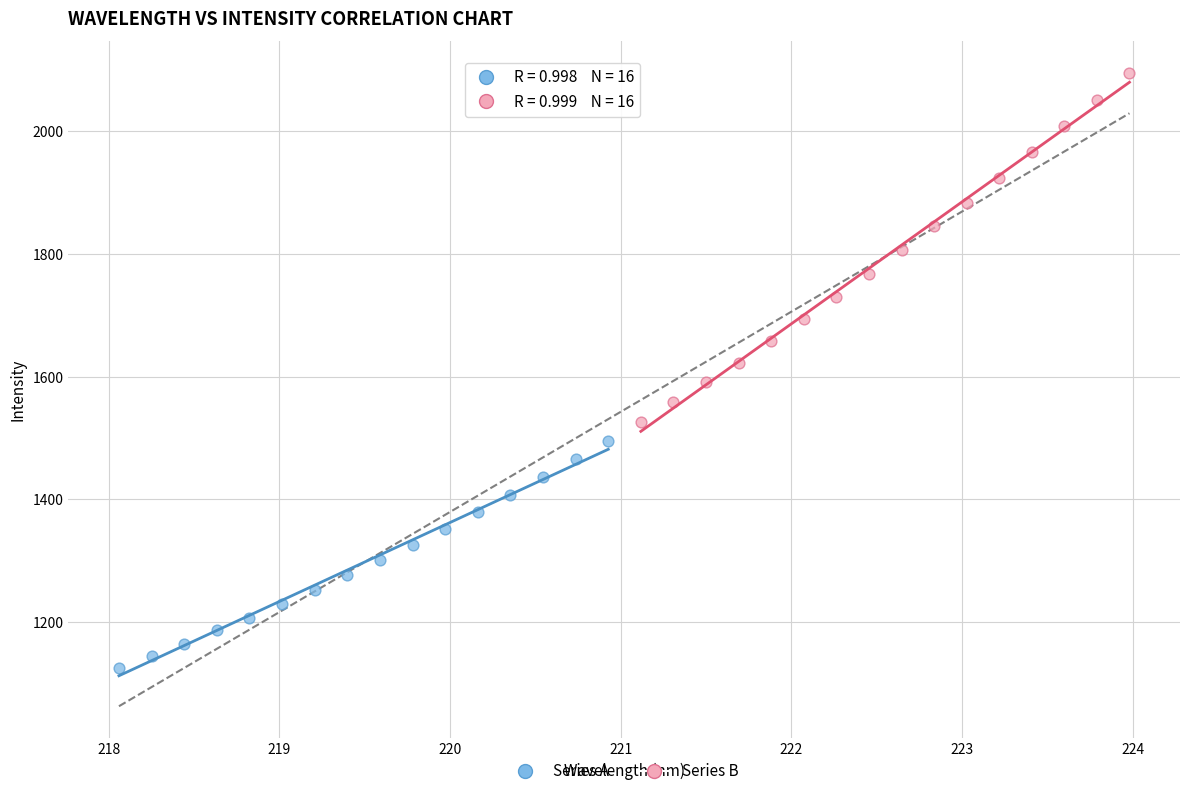

Which series has the widest spread of Y values?

Series B